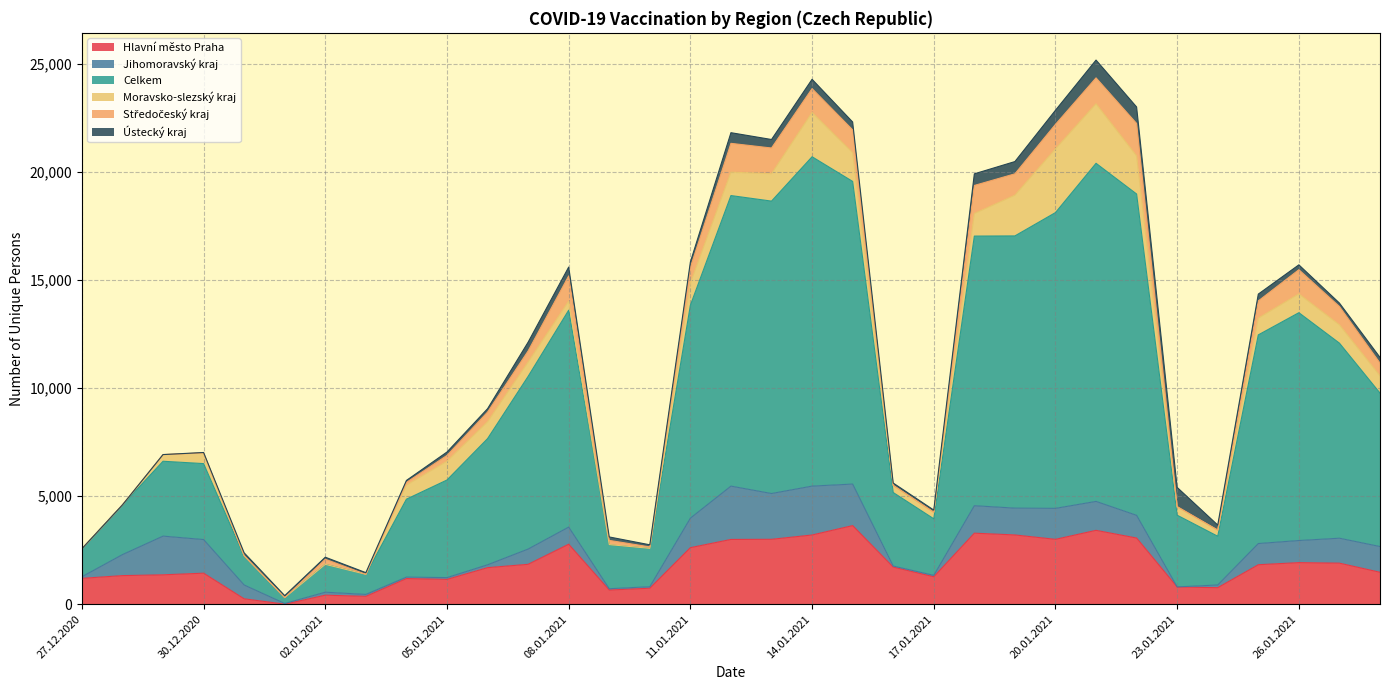

What is the greatest value displayed?

15645